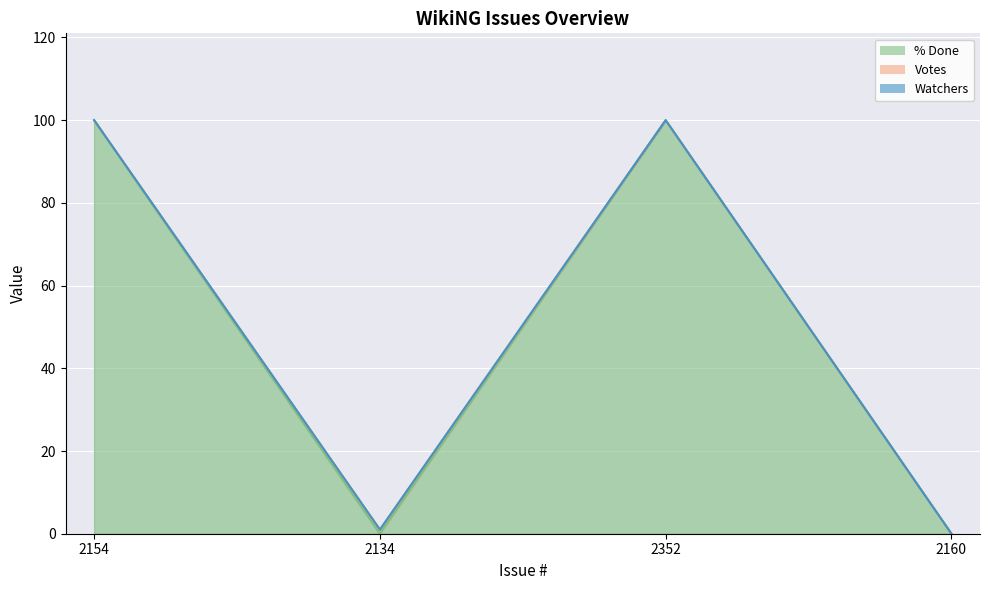

How many series are shown in this chart?

3